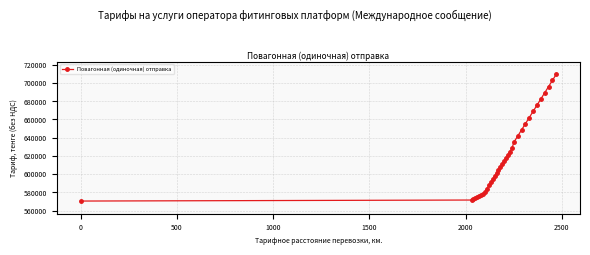

What is the difference between the maximum and minimum values?

139188